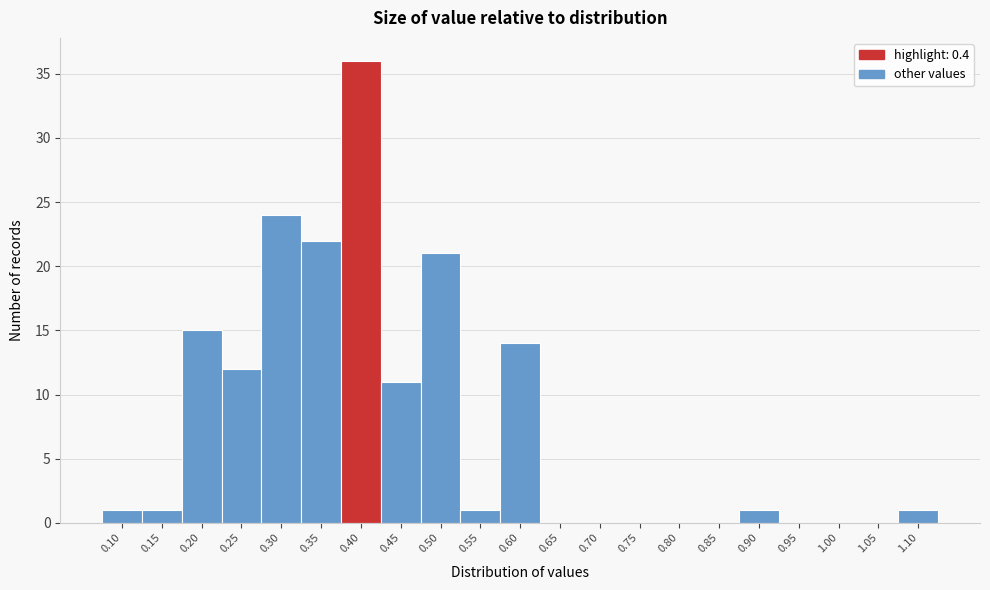

Reading left to right, what are all the values shown in this chart?

0.10=1	0.15=1	0.20=15	0.25=12	0.30=24	0.35=22	0.40=36	0.45=11	0.50=21	0.55=1	0.60=14	0.65=0	0.70=0	0.75=0	0.80=0	0.85=0	0.90=1	0.95=0	1.00=0	1.05=0	1.10=1